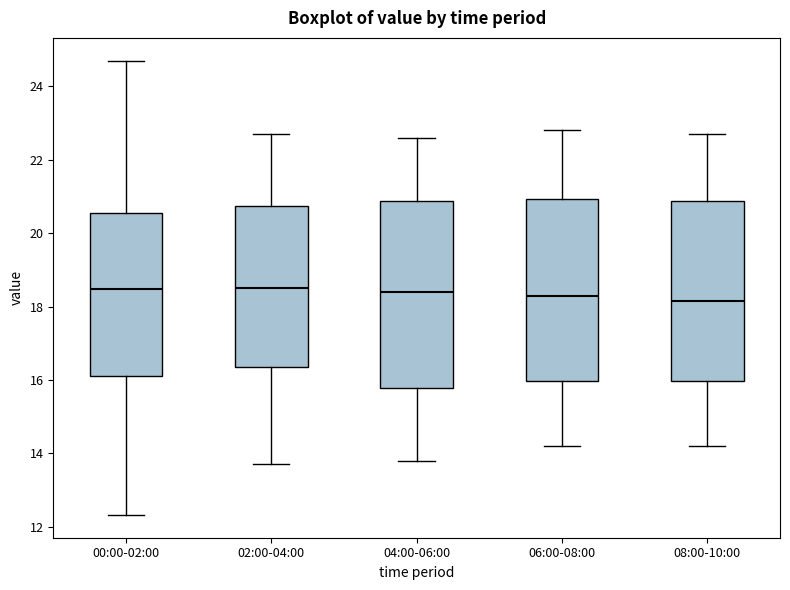

Where is the lower edge of the box for 08:00-10:00 on the y-axis? The values are not printed on the chart, so give them approximately, as read against the axis.

16.0